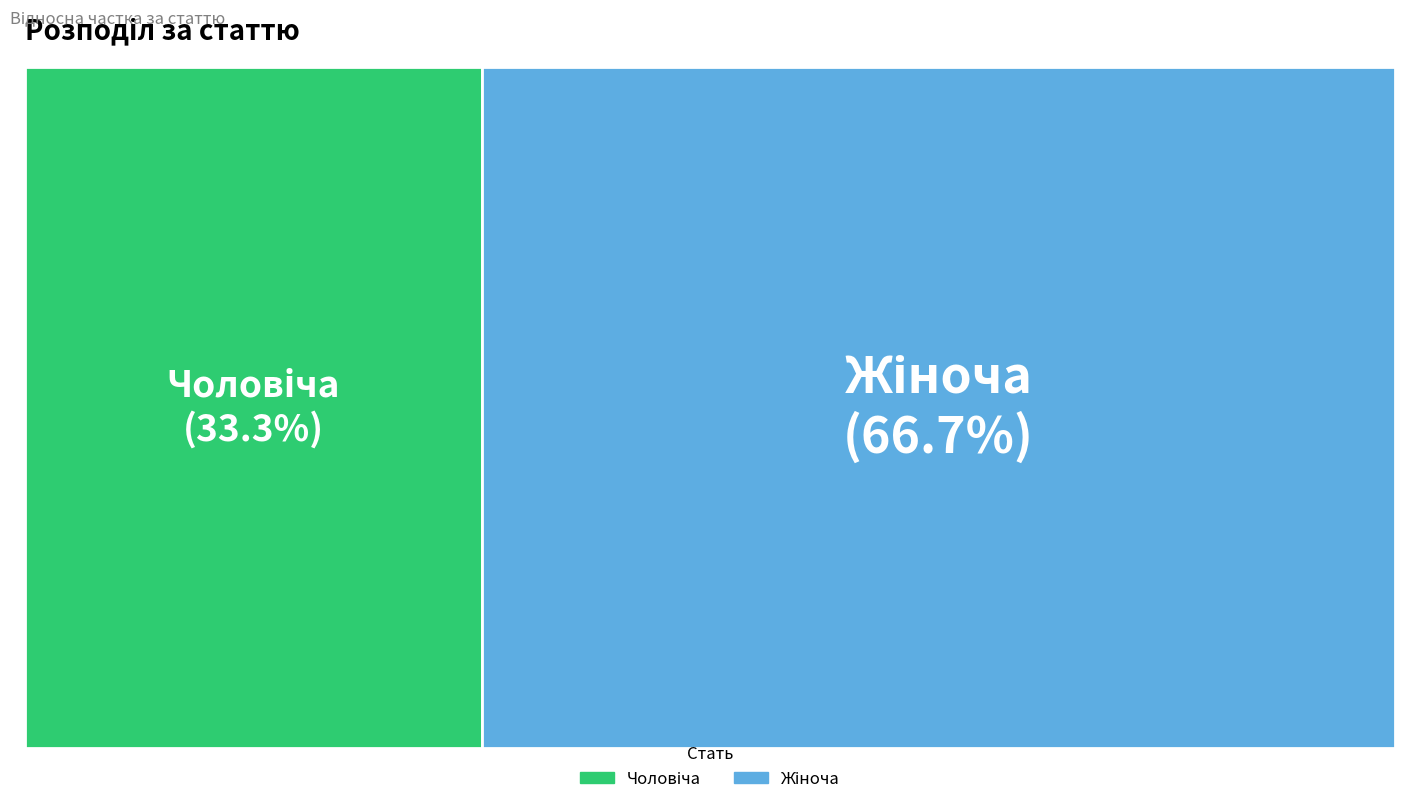

True or false: Чоловіча accounts for 33% of the total.

True